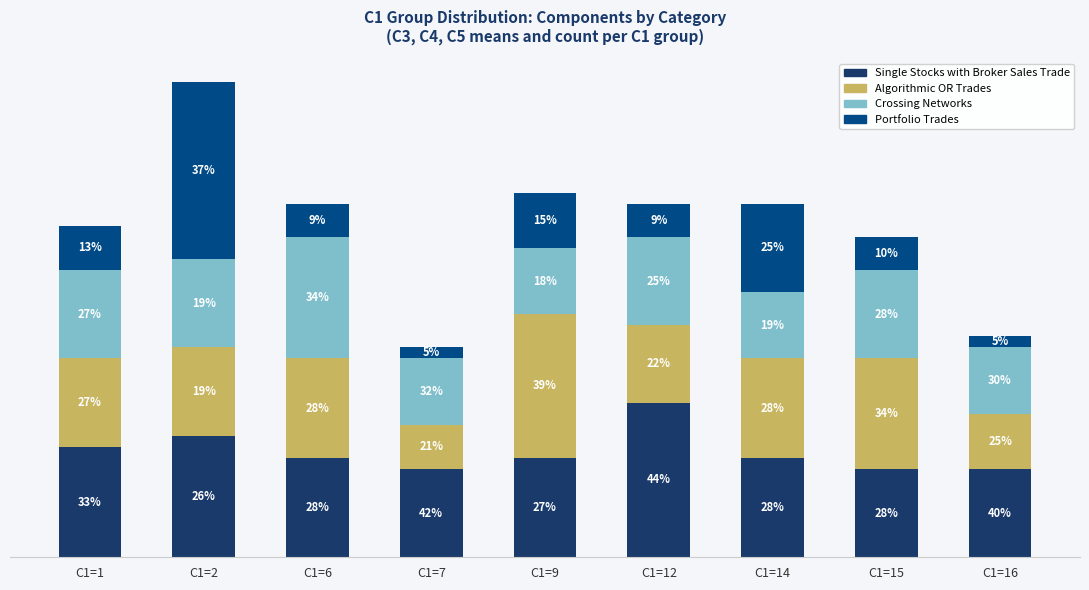

What are all the series names shown in the legend?

Single Stocks with Broker Sales Trade, Algorithmic OR Trades, Crossing Networks, Portfolio Trades